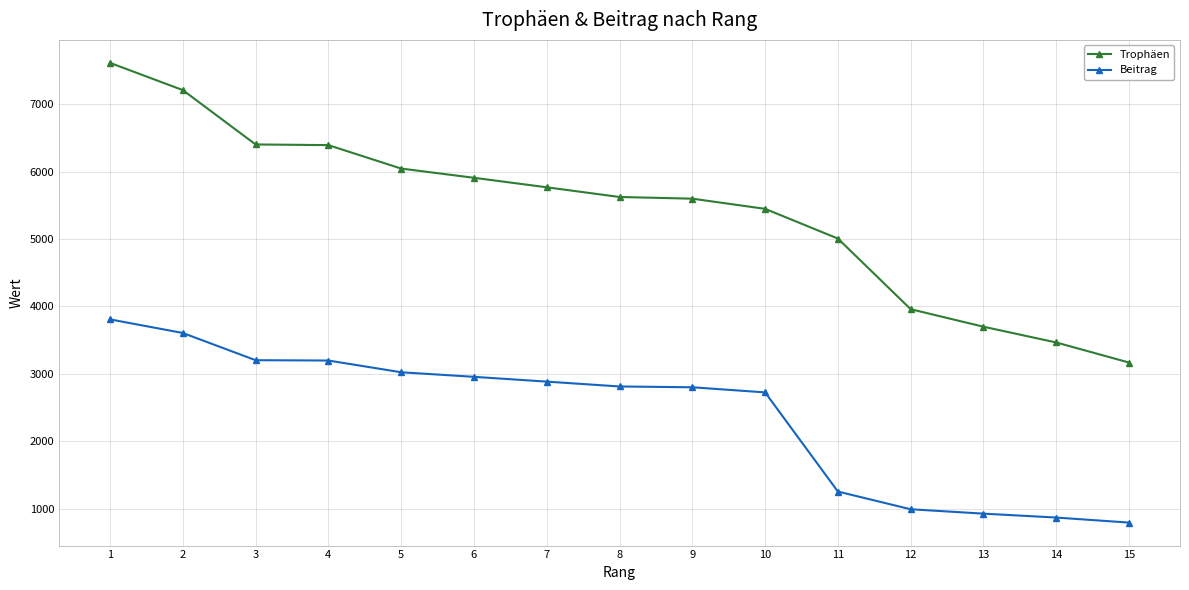

What are all the series names shown in the legend?

Trophäen, Beitrag